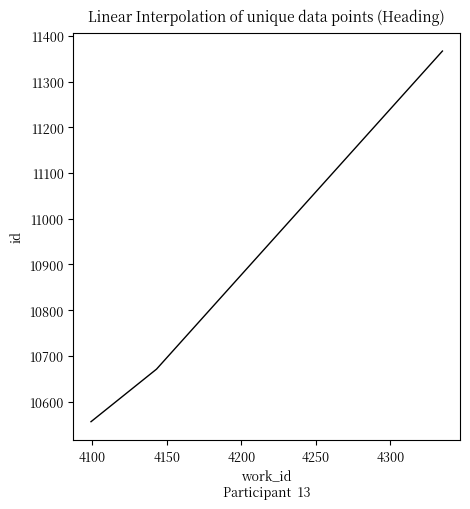

What is the maximum value shown in the chart?

11367